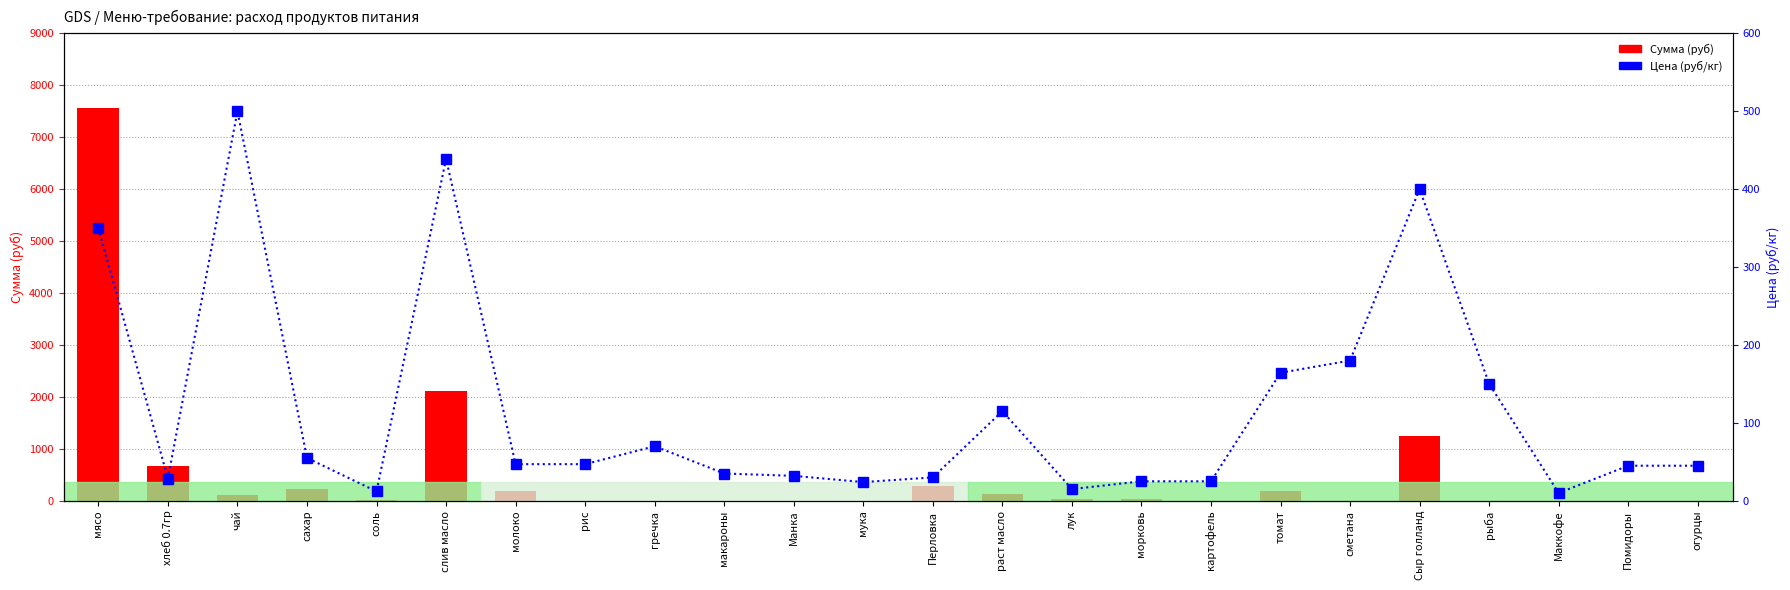

List the series in order of their overall mean, lowest first.

Цена (руб/кг), Сумма (руб)